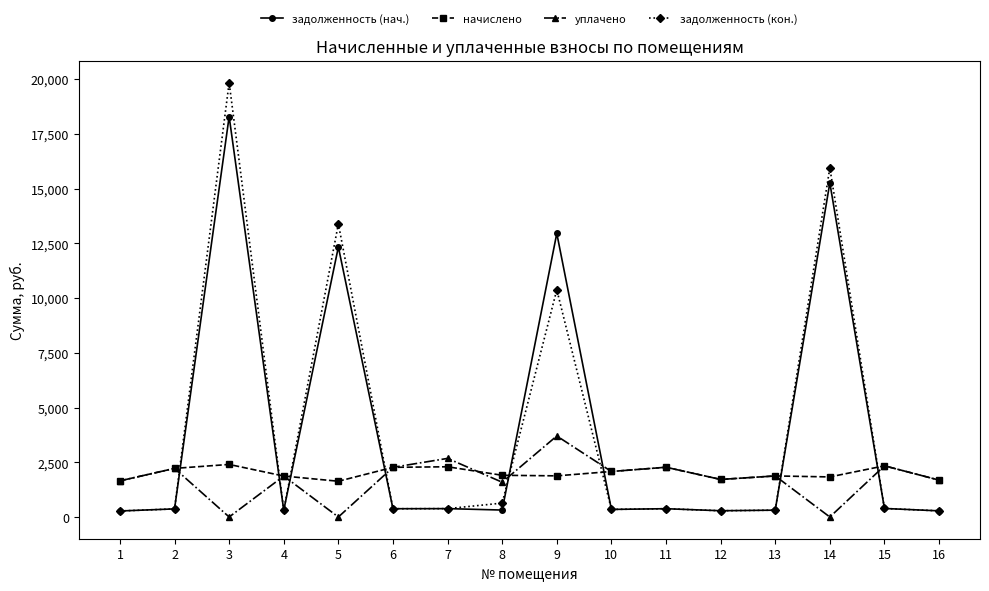

The value of задолженность (кон.) at 8 is 635.0. True or false?

True